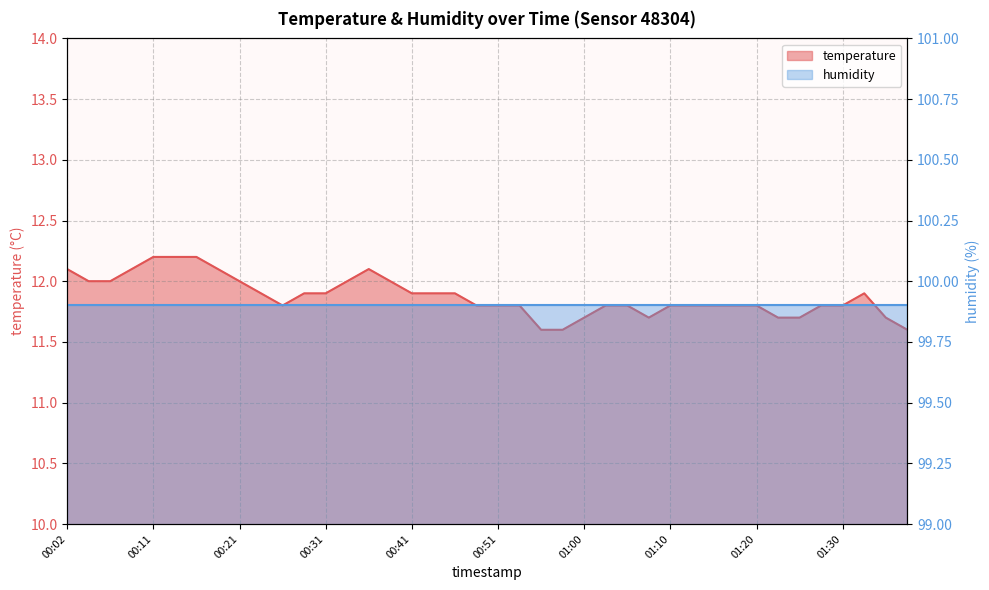

Count the values in the range 11 to 12.

33